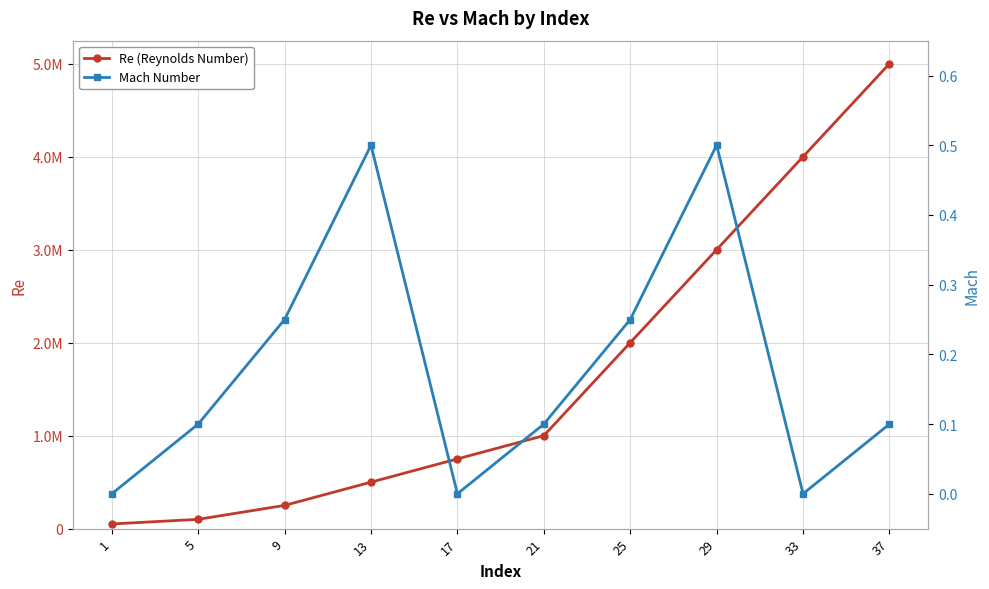

What is the value of the Mach Number point at the 6th from the left?

0.1